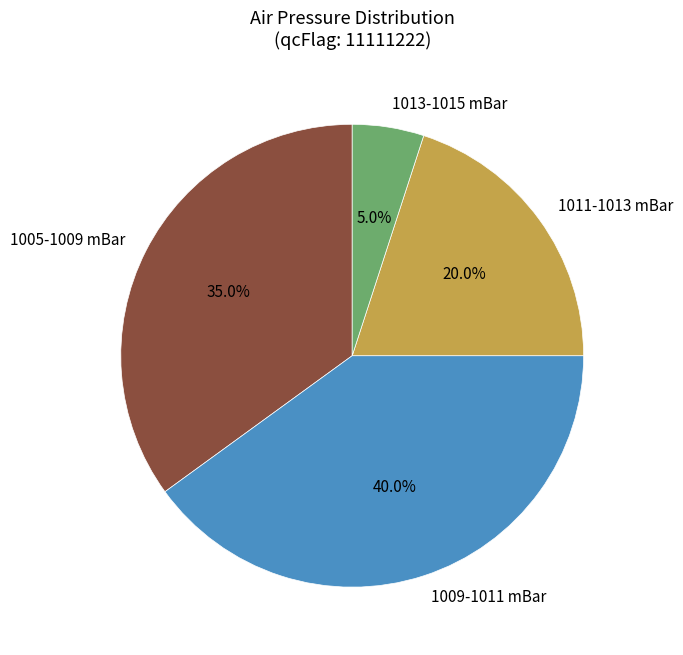

Which slice is the smallest?

1013-1015 mBar